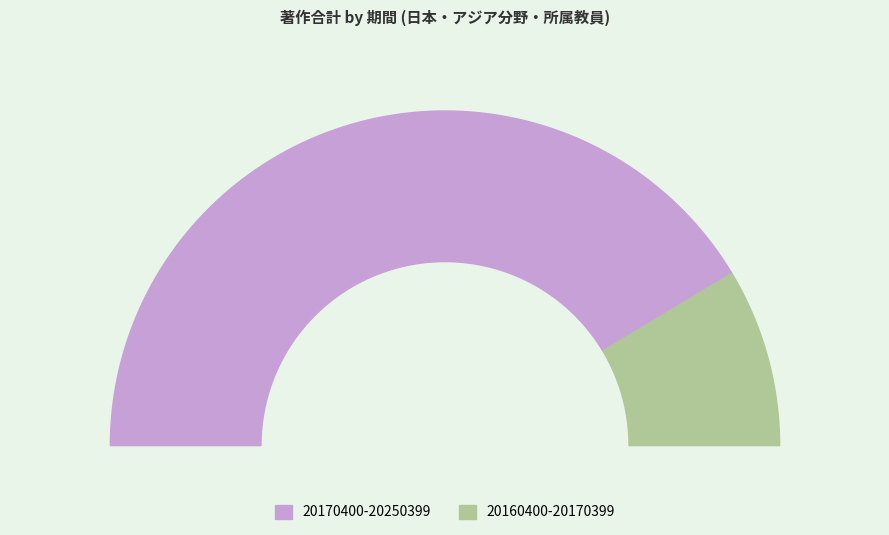

What is the change in value from 20170400-20250399 to 20160400-20170399?

-80